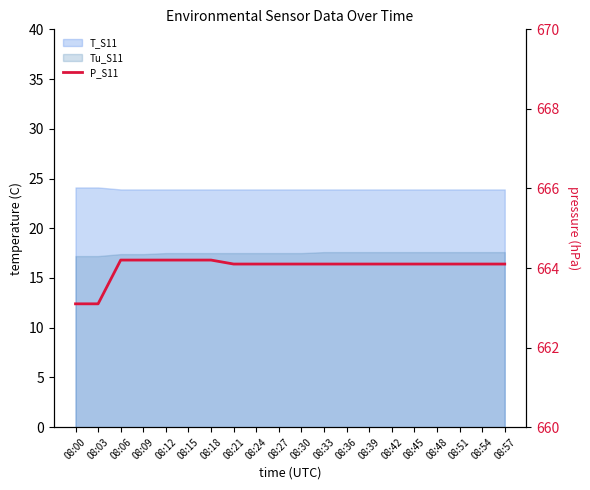

Approximately how many times larger is the value at 08:54 compared to 08:24?

1.0